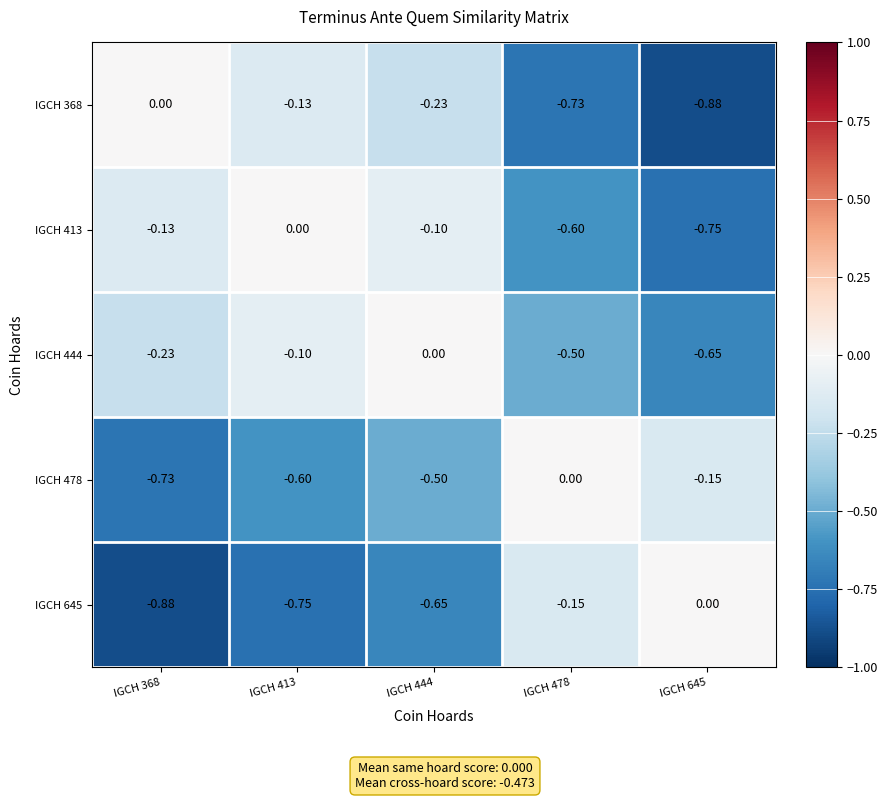

Is the value of IGCH 413 at IGCH 478 greater than the value of IGCH 645 at IGCH 413?

Yes